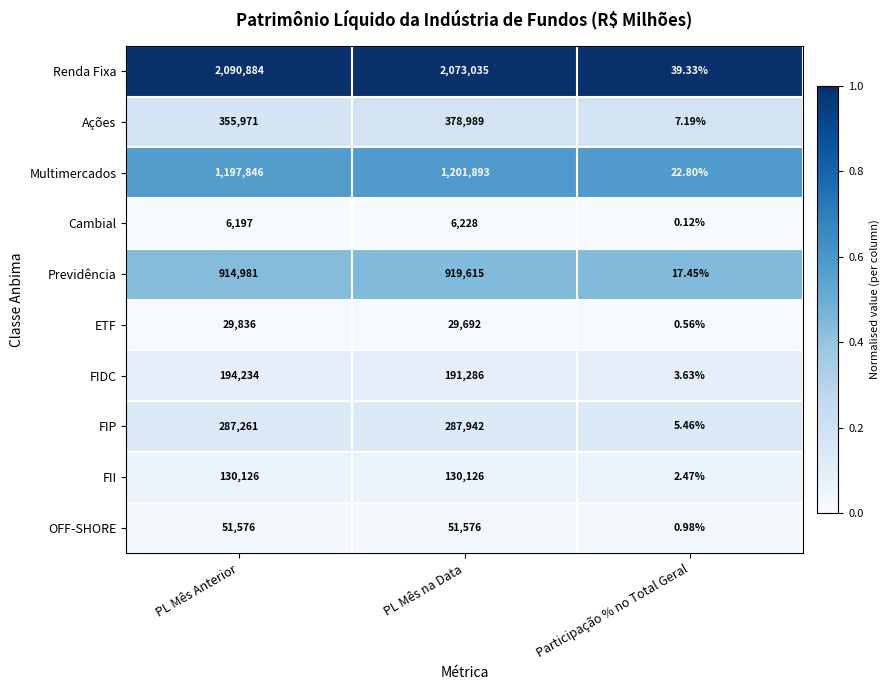

Which series changed the most between PL Mês Anterior and Participação % no Total Geral?

Renda Fixa